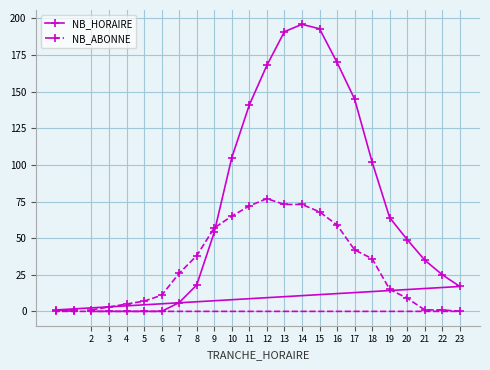

What is the maximum value for NB_HORAIRE?

196